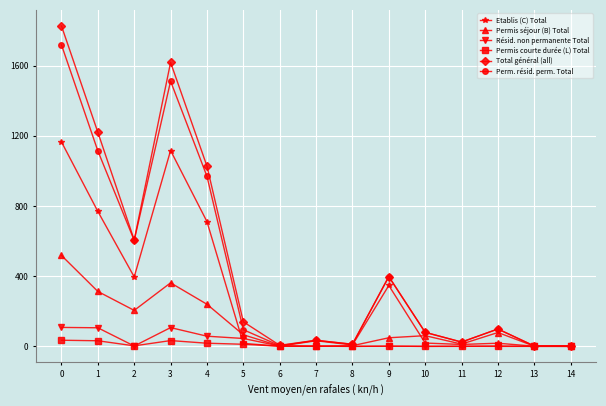

Between 1 and 14, which series saw the biggest shift?

Total général (all)